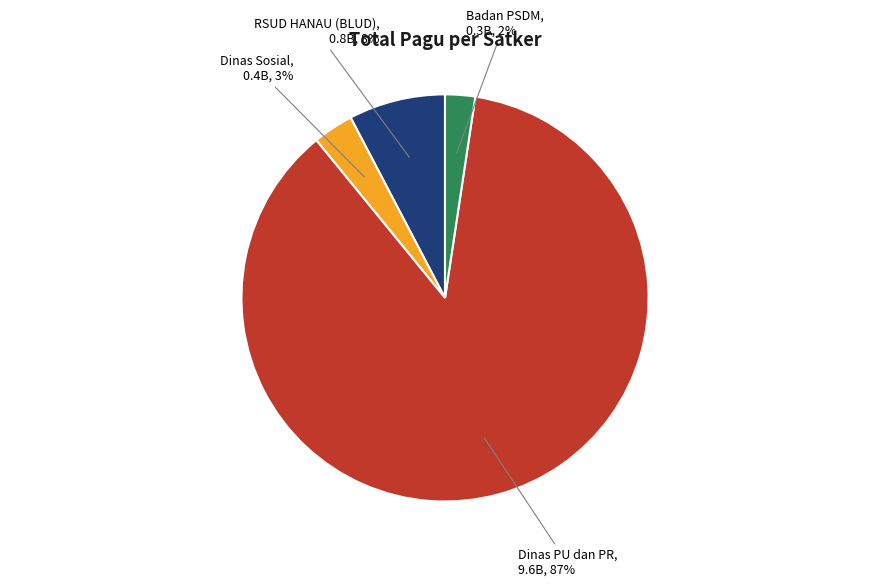

To the nearest percent, what percentage of the pie is Dinas Sosial?

3%